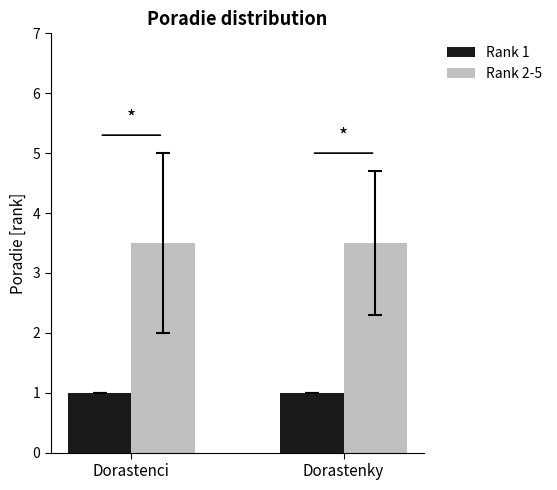

List the series in order of their overall mean, highest first.

Rank 2-5, Rank 1